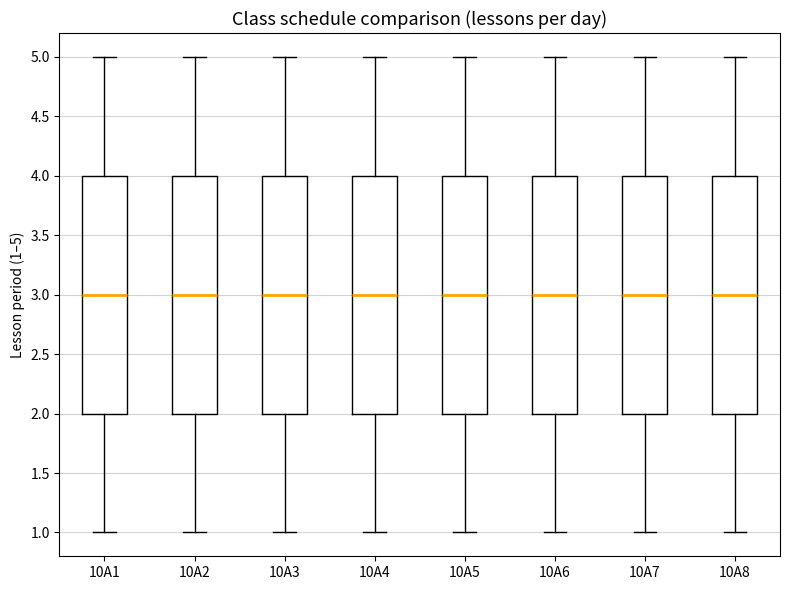

Reading left to right, read every box against the y-axis: the position of its median line, the range the box covers, and the ends of its whiskers. The values are not printed on the chart, so give them approximately, as read against the axis.

10A1: median 3, box 2 to 4, whiskers 1 to 5
10A2: median 3, box 2 to 4, whiskers 1 to 5
10A3: median 3, box 2 to 4, whiskers 1 to 5
10A4: median 3, box 2 to 4, whiskers 1 to 5
10A5: median 3, box 2 to 4, whiskers 1 to 5
10A6: median 3, box 2 to 4, whiskers 1 to 5
10A7: median 3, box 2 to 4, whiskers 1 to 5
10A8: median 3, box 2 to 4, whiskers 1 to 5